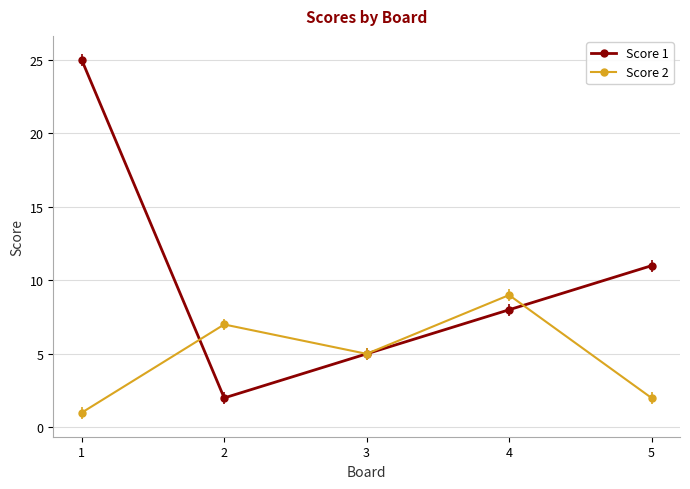

In Score 2, how many points are lower than both neighbors (excluding endpoints)?

1